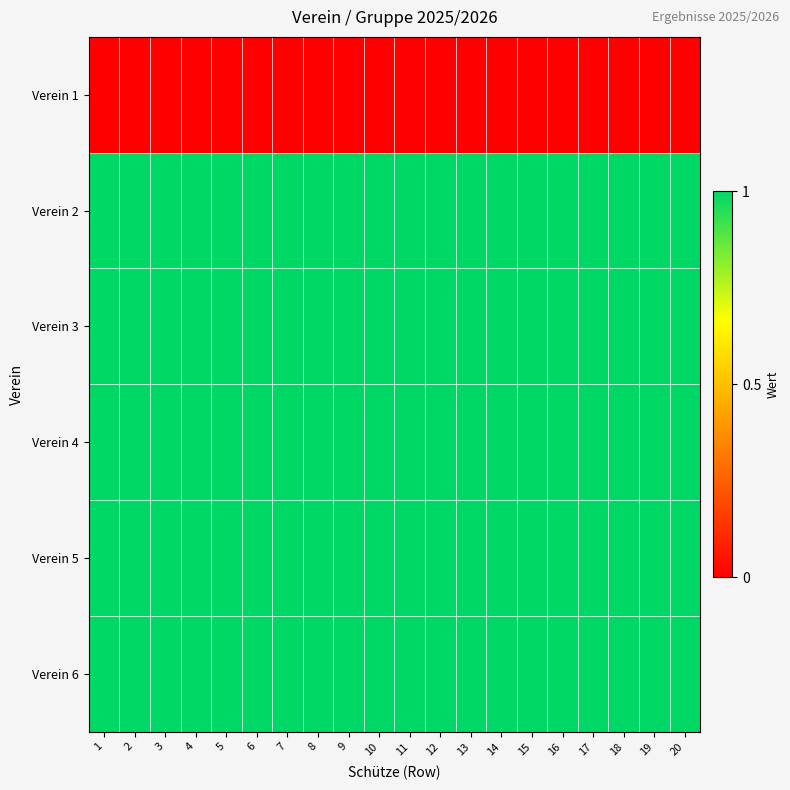

What is the total value across all series at 2?

5